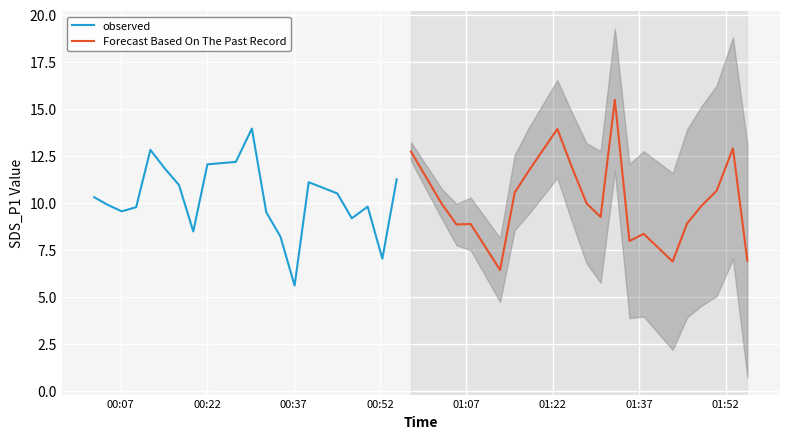

Is the value of observed at 16 greater than the value of Forecast Based On The Past Record at 14?

Yes